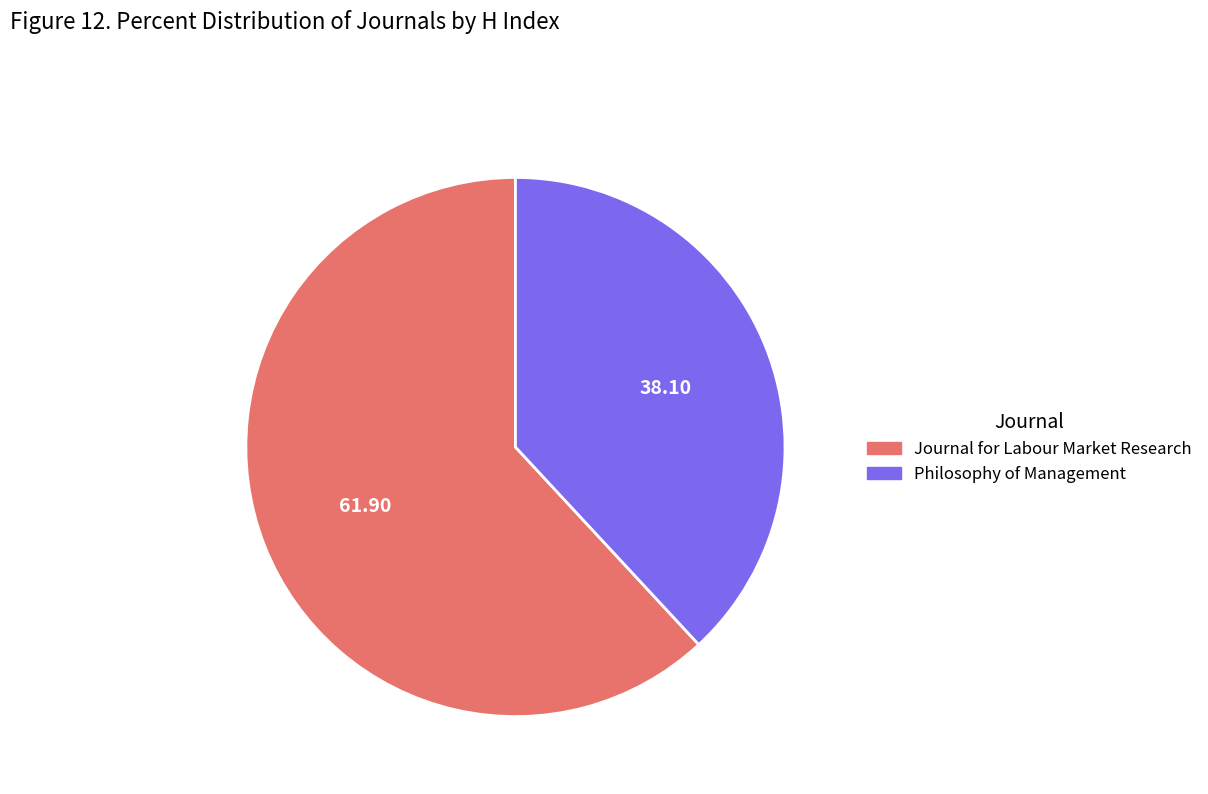

Which slice is the smallest?

Philosophy of Management